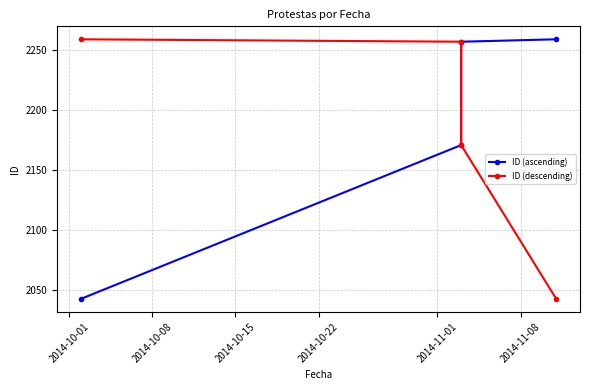

How many lines are shown in the chart?

2